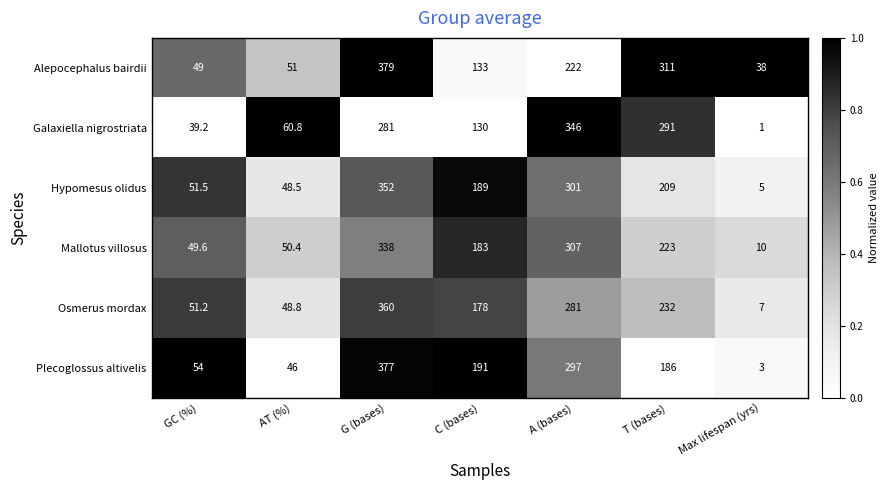

The value of Osmerus mordax at GC (%) is 80.2. True or false?

False